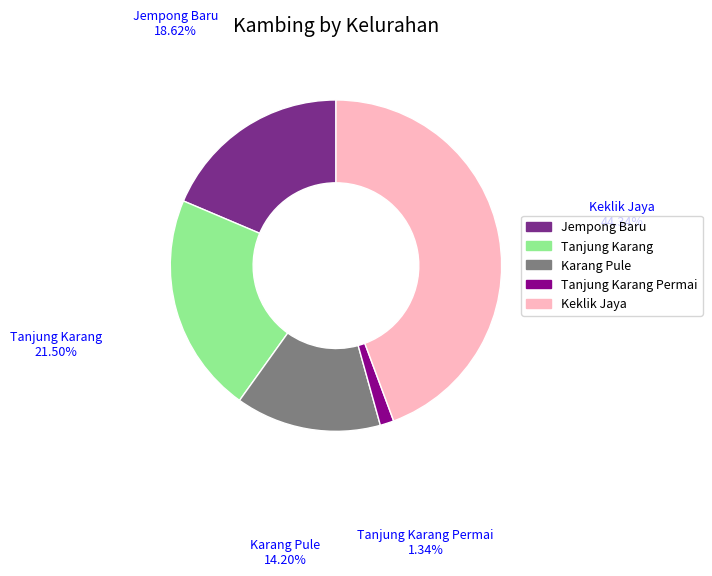

Does any single category account for the majority?

No